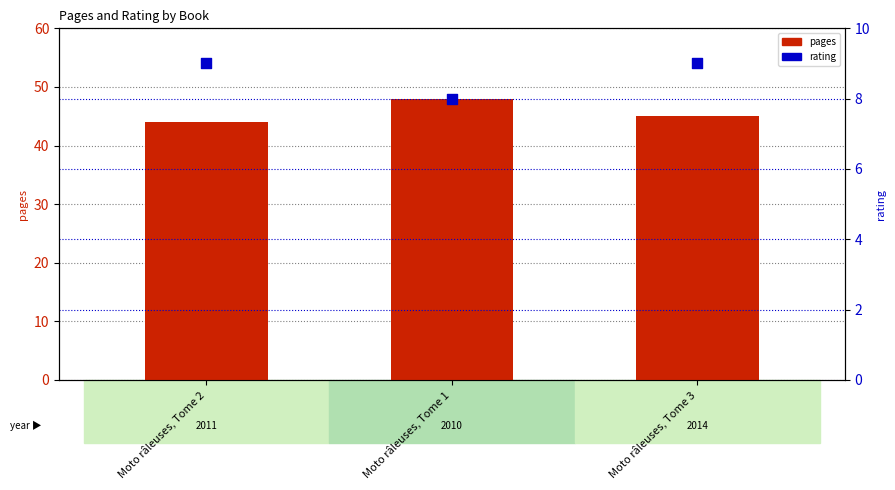

Which series contains the lowest Y value?

rating